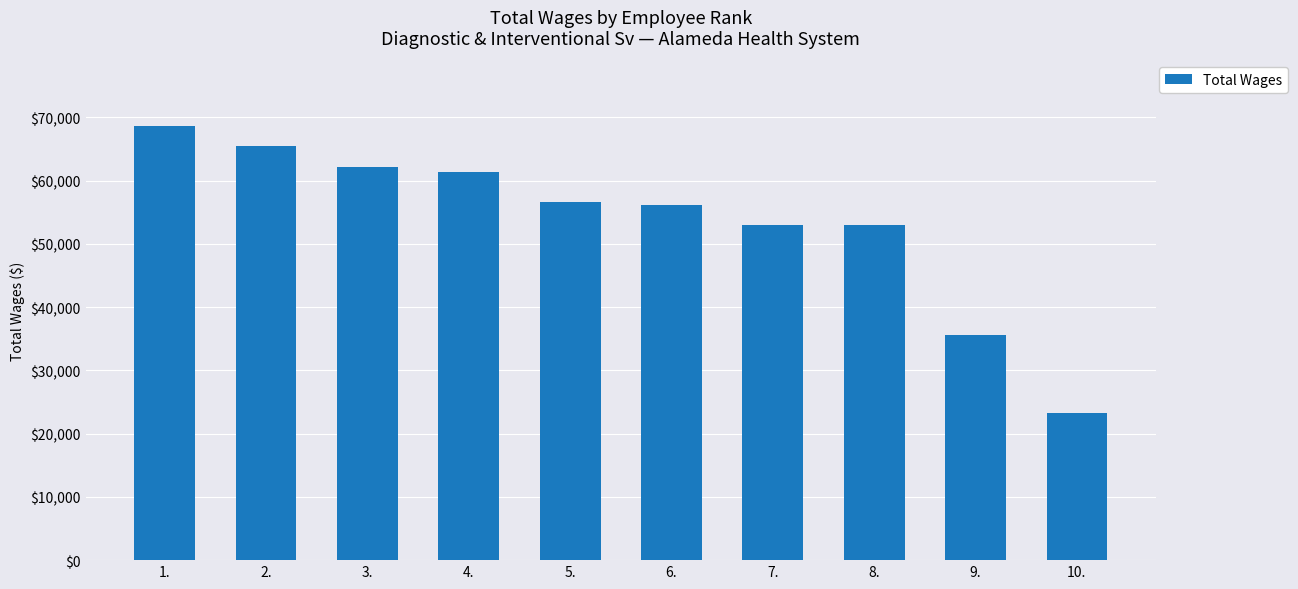

What is the difference between the values at 6. and 4.?

5307